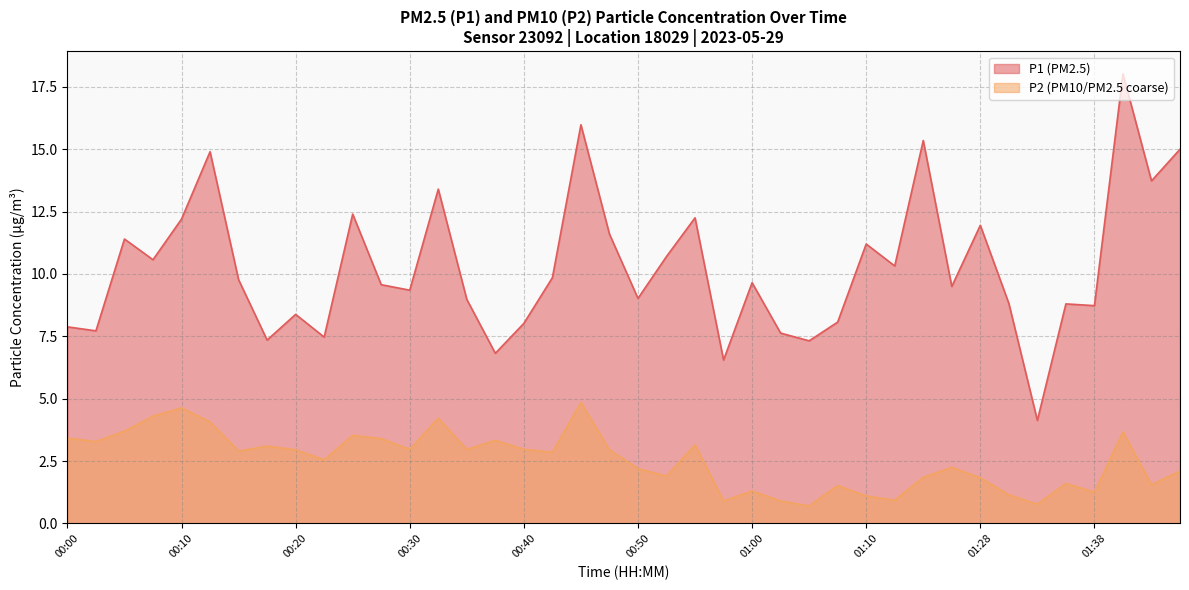

Reading right to left, list all the values displayed in this chart.

P1: 15.0	13.7	18.0	8.7	8.8	4.1	8.8	11.9	9.5	15.3	10.3	11.2	8.1	7.3	7.6	9.7	6.5	12.2	10.7	9.0	11.6	16.0	9.8	8.0	6.8	9.0	13.4	9.3	9.6	12.4	7.5	8.4	7.3	9.8	14.9	12.2	10.6	11.4	7.7	7.9
P2: 2.1	1.6	3.7	1.2	1.6	0.8	1.1	1.8	2.2	1.9	0.9	1.1	1.5	0.7	0.9	1.3	0.9	3.1	1.9	2.2	3.0	4.8	2.9	3.0	3.3	3.0	4.2	3.0	3.4	3.5	2.5	3.0	3.1	2.9	4.1	4.6	4.3	3.7	3.3	3.4